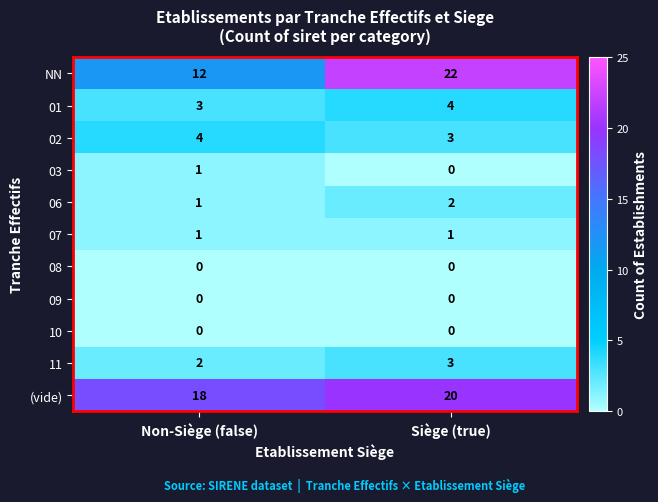

Which label corresponds to the largest value in the chart?

Siège (true)